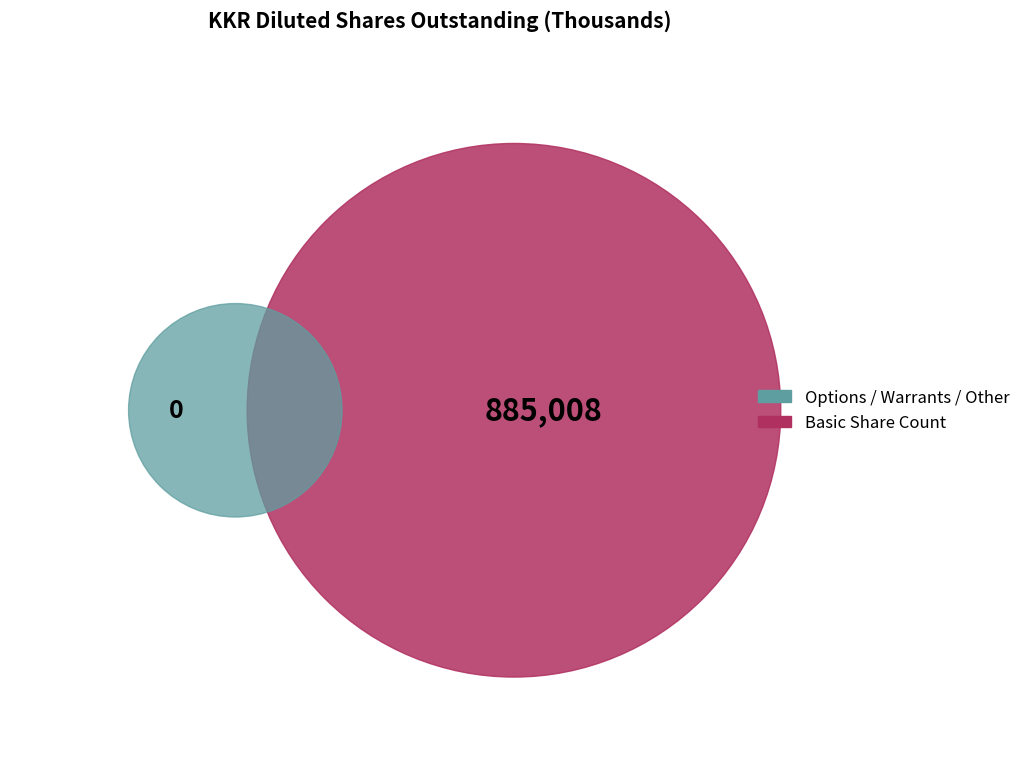

Is Restricted Stock the majority of the pie?

No